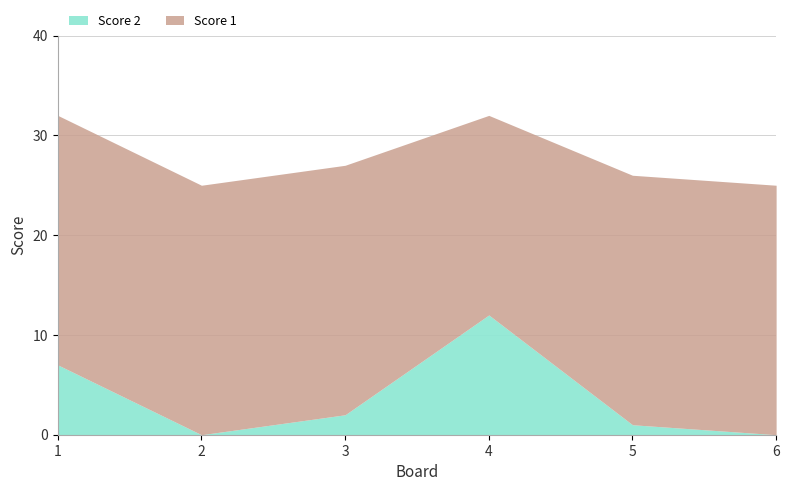

The Score 2 series shows 2 at 5. True or false?

False